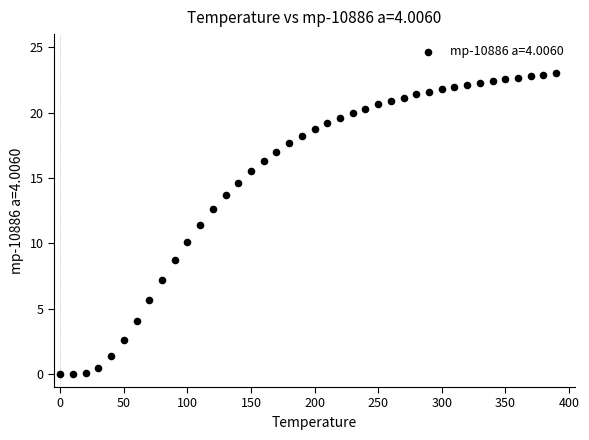

What Y value in the scatter plot is closest to 11?

11.4